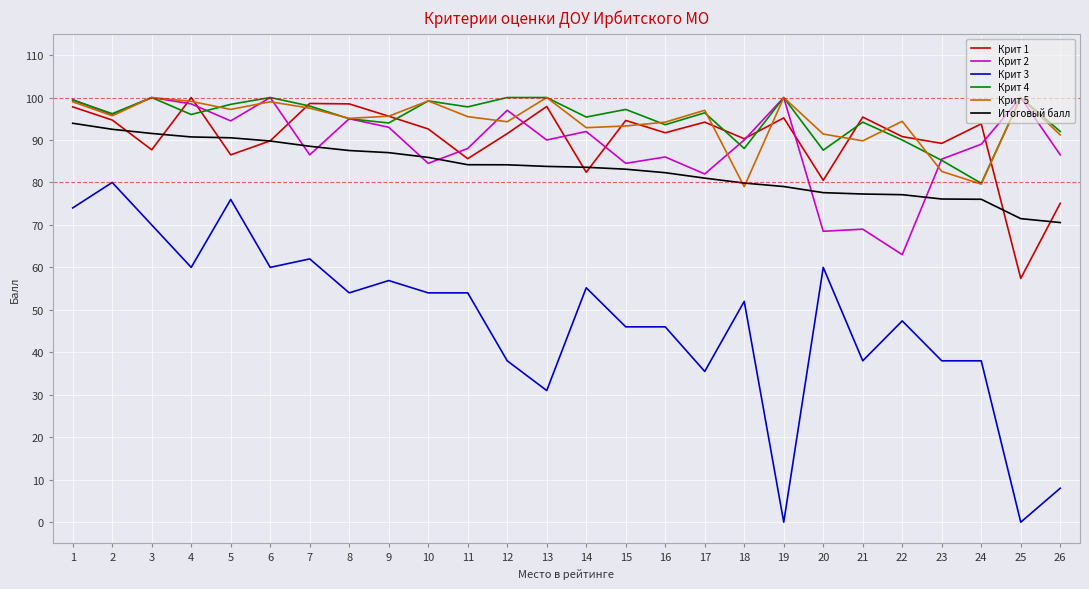

True or false: Крит 3 and Итоговый балл cross at least once.

False